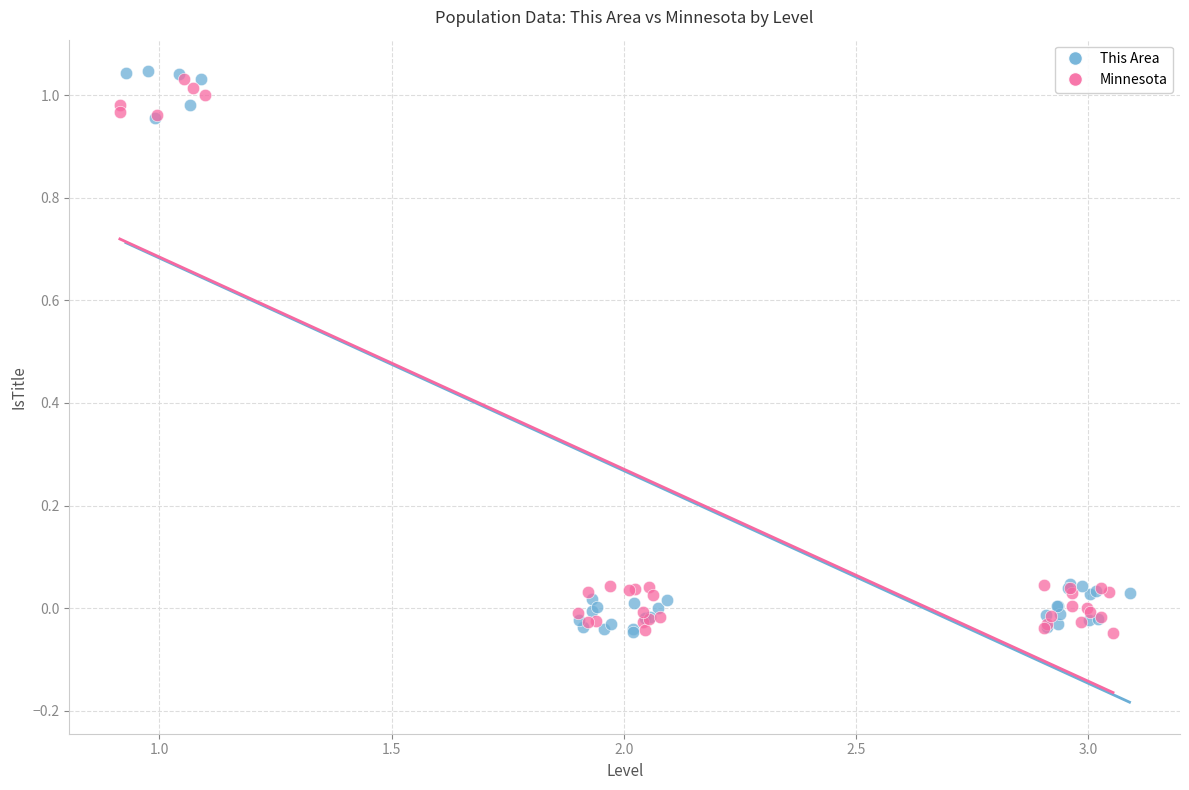

Which series has the widest spread of Y values?

This Area